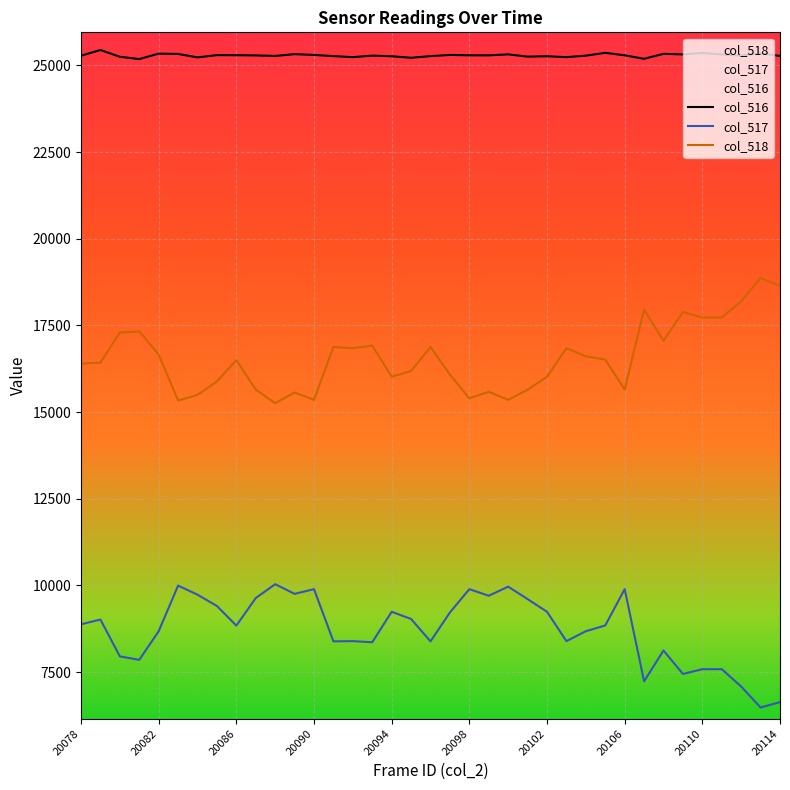

True or false: col_517 and col_518 cross at least once.

False